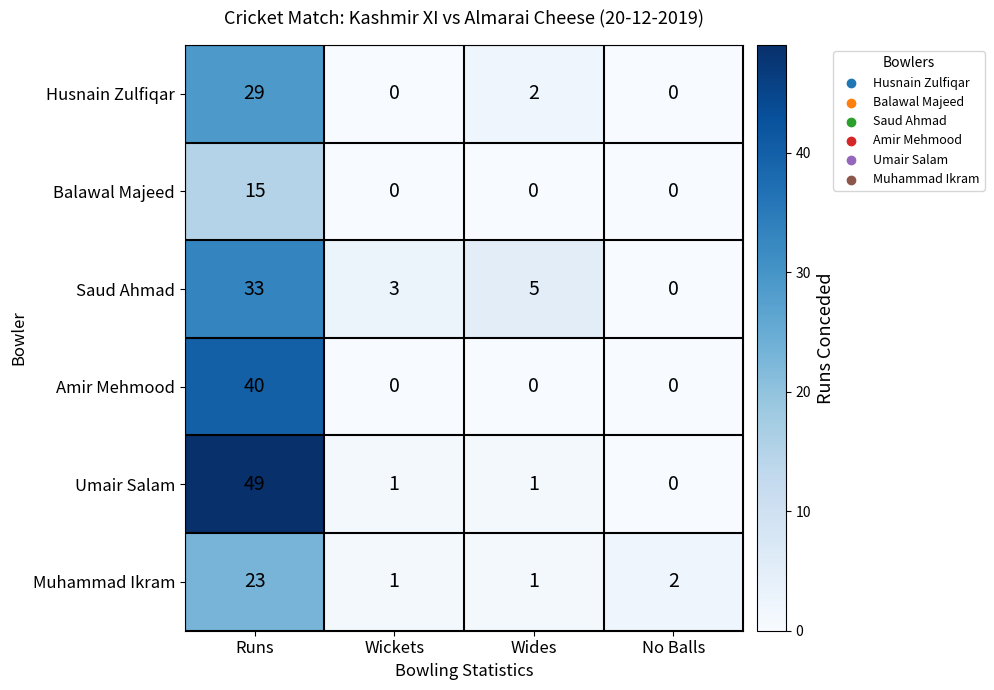

Which series has the largest total across all categories?

Umair Salam